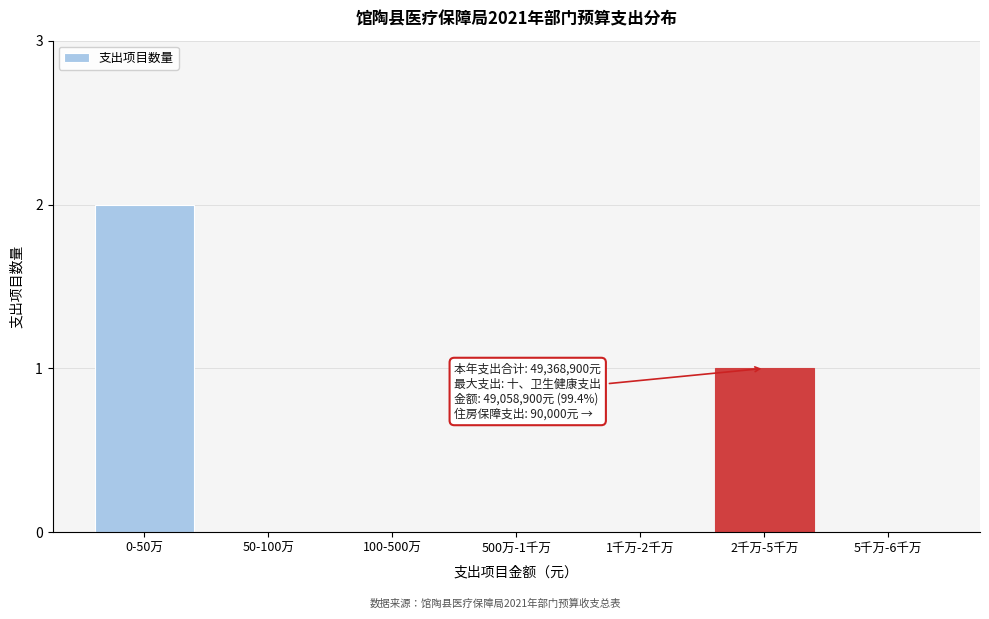

Reading left to right, what are all the values shown in this chart?

0-50万=2	50-100万=0	100-500万=0	500万-1千万=0	1千万-2千万=0	2千万-5千万=1	5千万-6千万=0